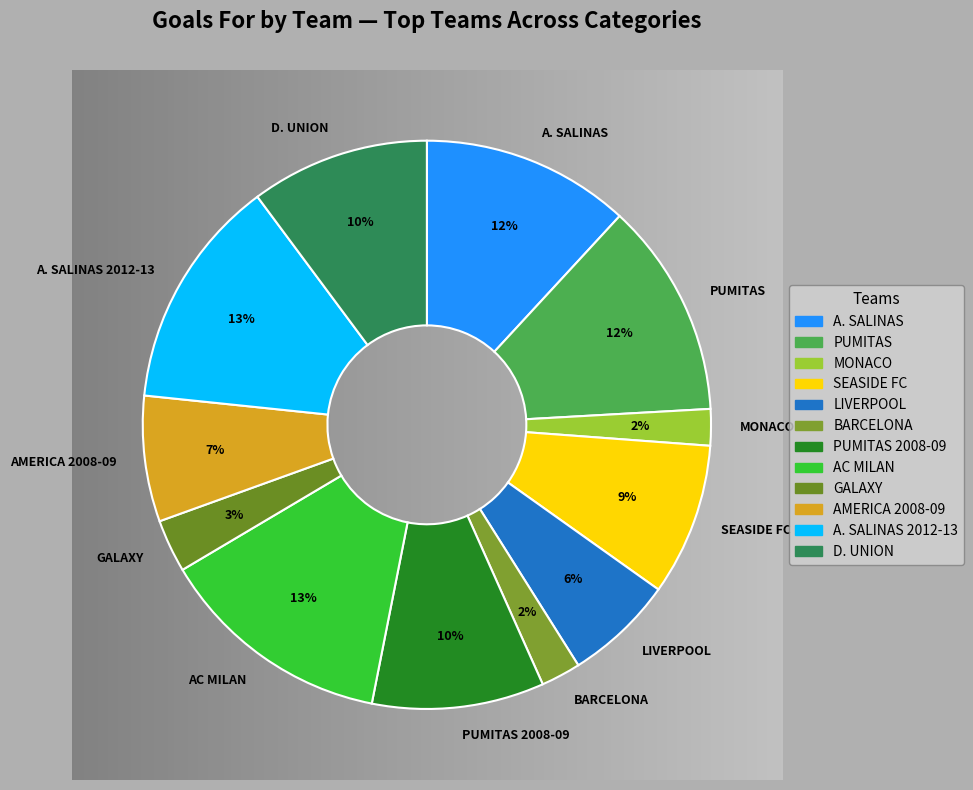

To the nearest percent, what percentage of the pie is GALAXY?

3%